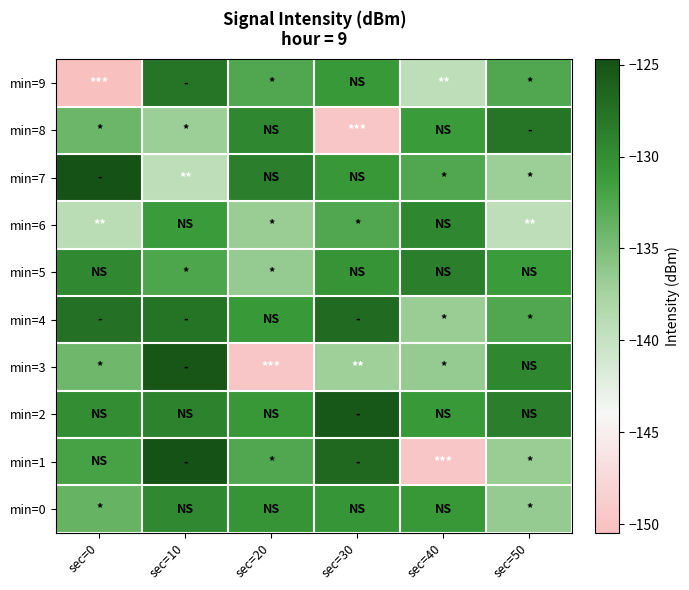

Reading left to right, extract all data points from this chart.

min=0: sec=0=-133.8	sec=10=-129.6	sec=20=-130.5	sec=30=-130.6	sec=40=-130.9	sec=50=-136.5
min=1: sec=0=-131.9	sec=10=-124.8	sec=20=-132.5	sec=30=-126.6	sec=40=-149.7	sec=50=-136.8
min=2: sec=0=-130.0	sec=10=-129.1	sec=20=-130.9	sec=30=-125.3	sec=40=-131.0	sec=50=-128.5
min=3: sec=0=-134.2	sec=10=-125.2	sec=20=-149.7	sec=30=-137.1	sec=40=-136.5	sec=50=-129.3
min=4: sec=0=-127.4	sec=10=-127.6	sec=20=-131.0	sec=30=-126.9	sec=40=-136.8	sec=50=-132.5
min=5: sec=0=-129.6	sec=10=-132.3	sec=20=-136.5	sec=30=-130.5	sec=40=-128.5	sec=50=-131.1
min=6: sec=0=-139.1	sec=10=-131.1	sec=20=-136.8	sec=30=-132.5	sec=40=-129.3	sec=50=-139.3
min=7: sec=0=-124.7	sec=10=-139.3	sec=20=-128.5	sec=30=-130.9	sec=40=-132.5	sec=50=-136.9
min=8: sec=0=-134.1	sec=10=-136.9	sec=20=-129.3	sec=30=-149.7	sec=40=-131.1	sec=50=-127.7
min=9: sec=0=-150.5	sec=10=-127.7	sec=20=-132.5	sec=30=-131.0	sec=40=-139.3	sec=50=-132.5